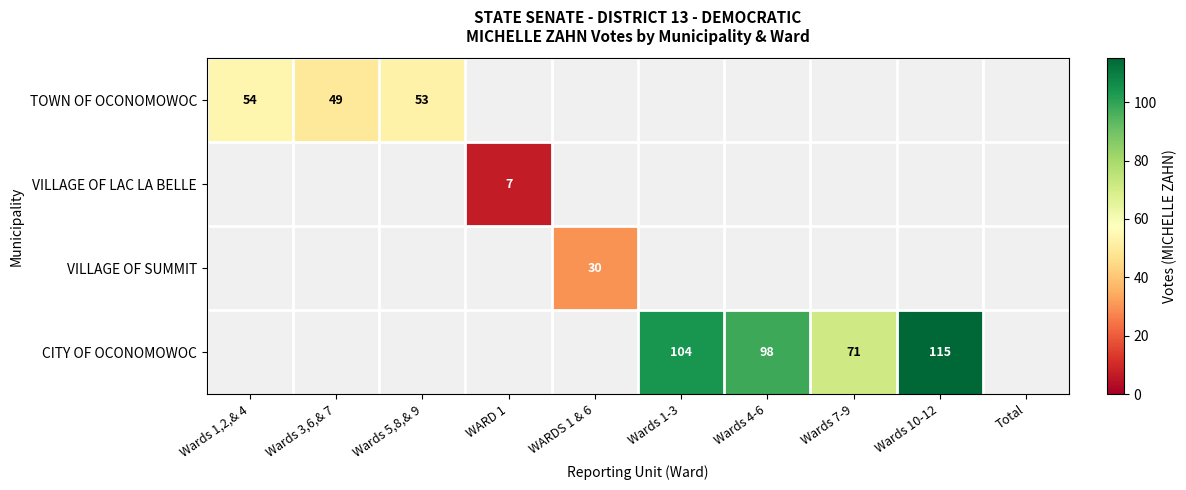

The TOWN OF OCONOMOWOC series shows 70.4 at Wards 3,6,& 7. True or false?

False